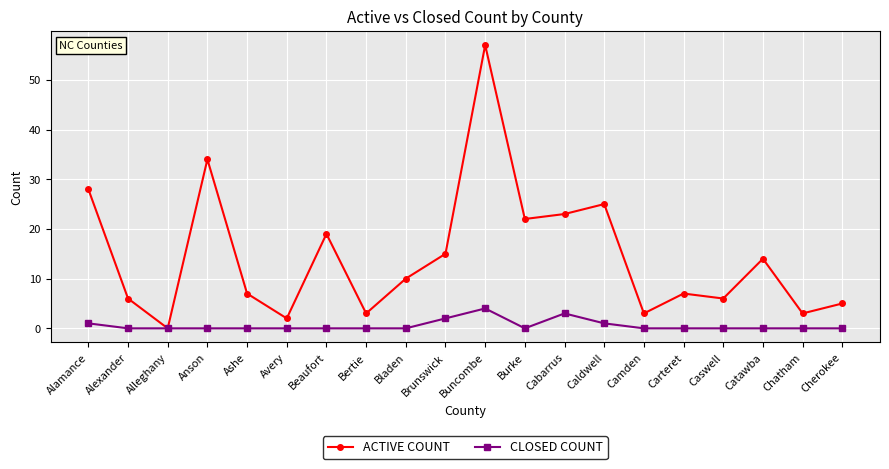

Reading right to left, extract all data points from this chart.

ACTIVE COUNT: Cherokee=5	Chatham=3	Catawba=14	Caswell=6	Carteret=7	Camden=3	Caldwell=25	Cabarrus=23	Burke=22	Buncombe=57	Brunswick=15	Bladen=10	Bertie=3	Beaufort=19	Avery=2	Ashe=7	Anson=34	Alleghany=0	Alexander=6	Alamance=28
CLOSED COUNT: Cherokee=0	Chatham=0	Catawba=0	Caswell=0	Carteret=0	Camden=0	Caldwell=1	Cabarrus=3	Burke=0	Buncombe=4	Brunswick=2	Bladen=0	Bertie=0	Beaufort=0	Avery=0	Ashe=0	Anson=0	Alleghany=0	Alexander=0	Alamance=1